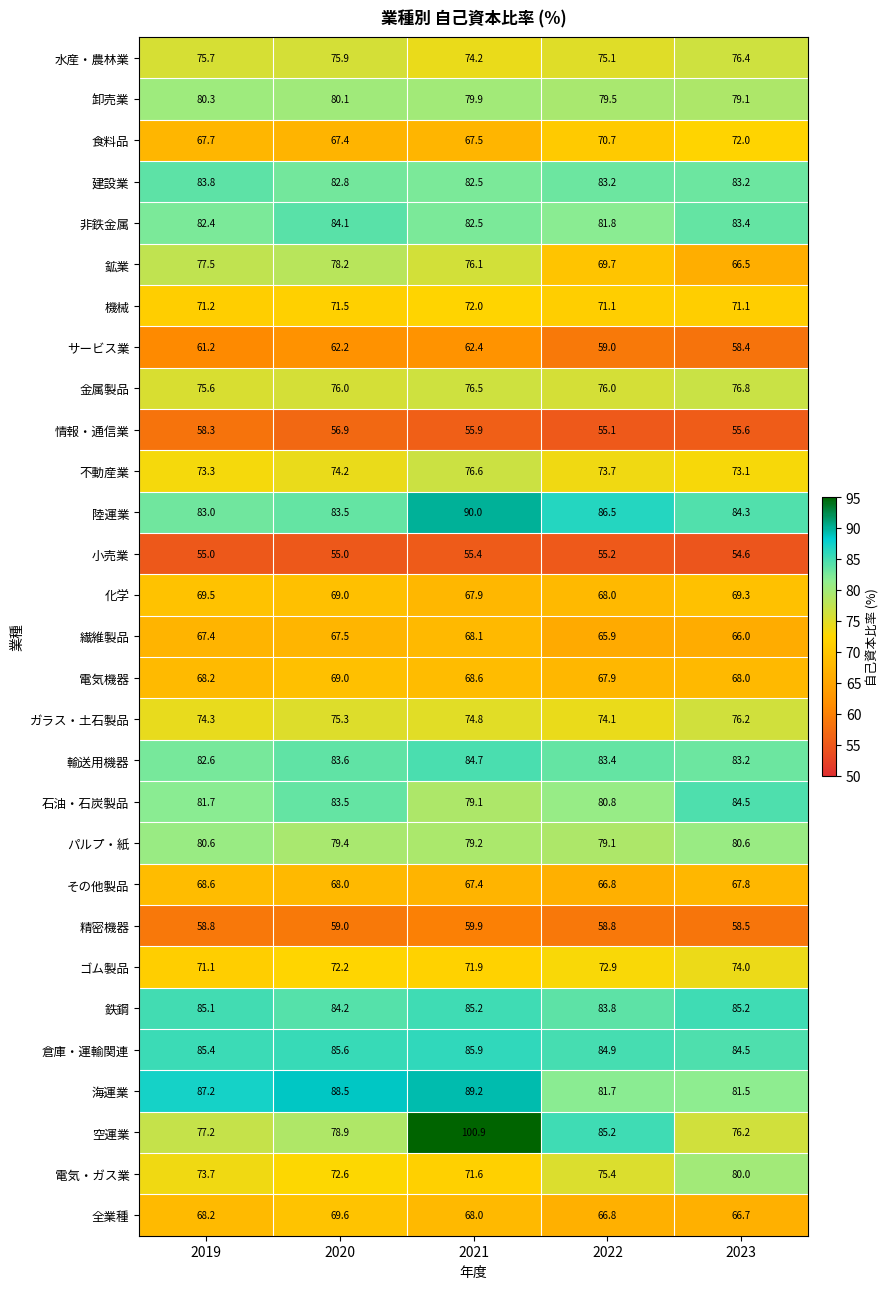

At which label is 不動産業 closest to 74?

2020